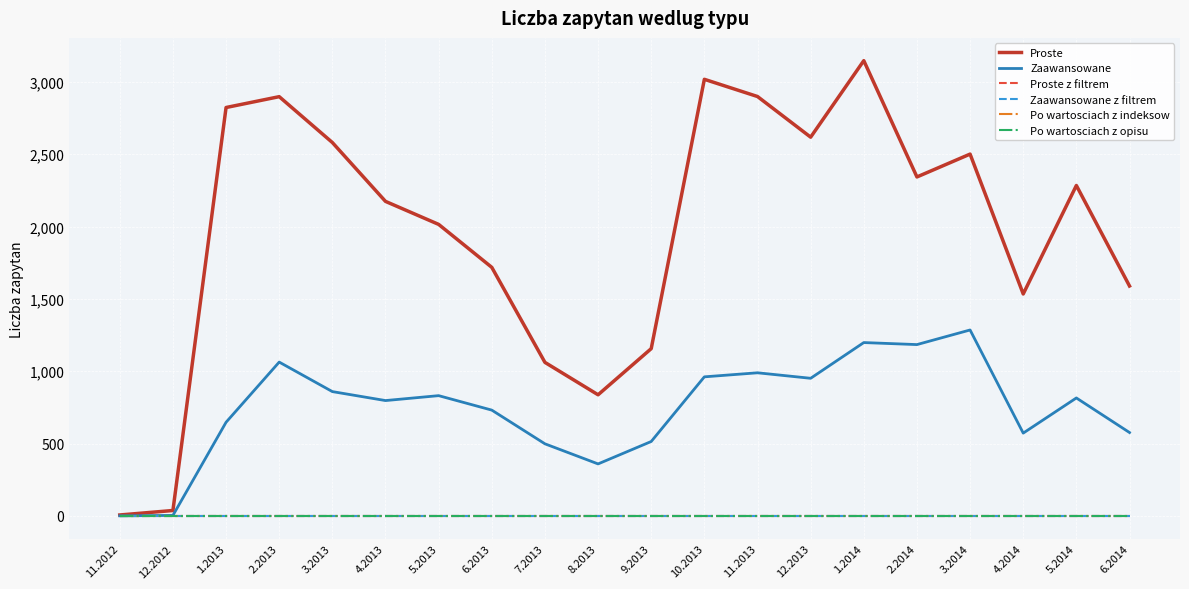

Does the chart display data point markers on the line(s)?

No